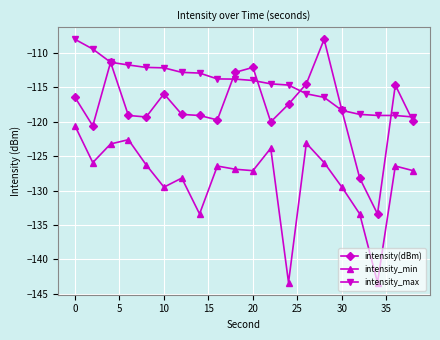

True or false: intensity(dBm) and intensity_min cross at least once.

False